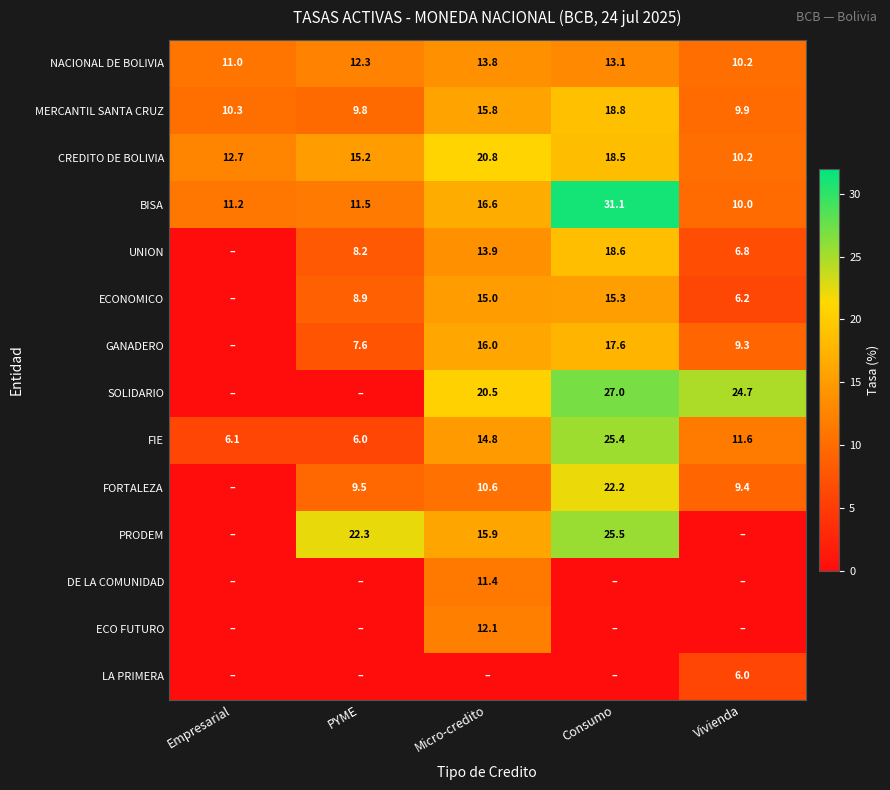

What is the sum of the FIE values at Vivienda and Micro-credito?

26.4